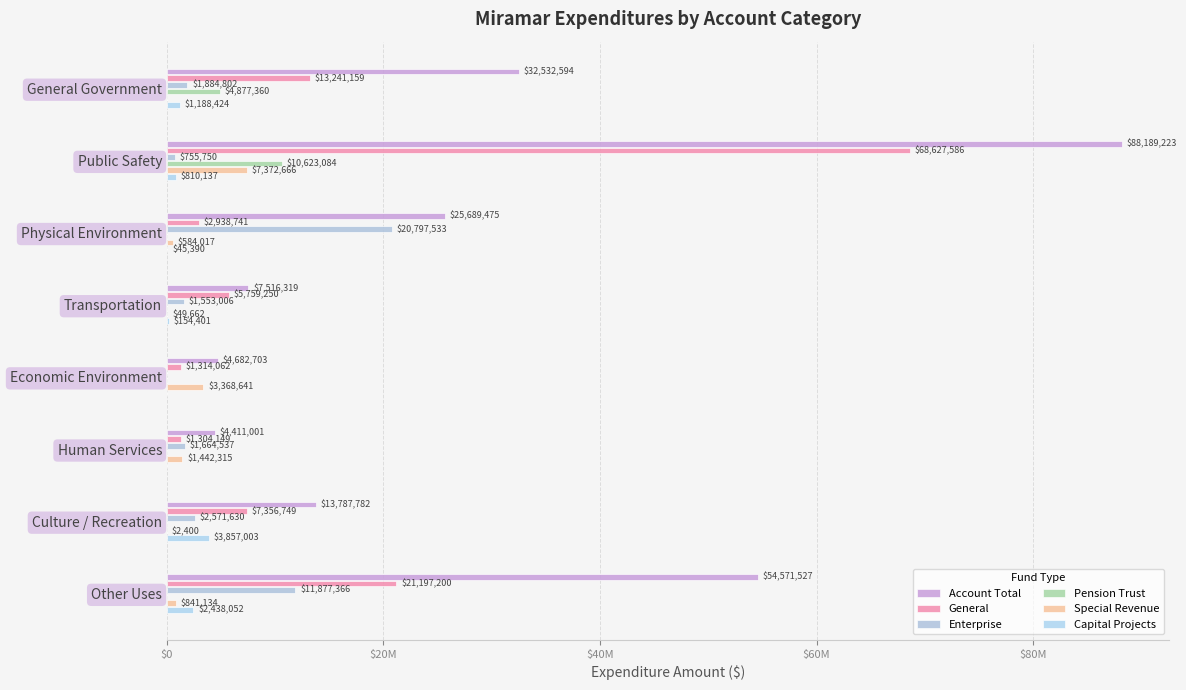

At which category is the sum across all series the highest?

Public Safety